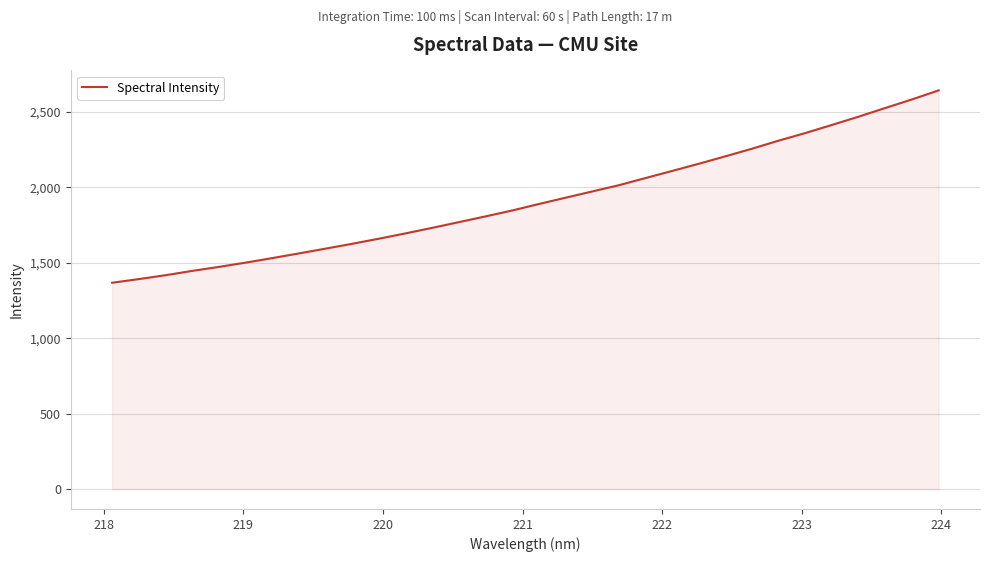

What is the difference between the maximum and minimum values?

1275.6